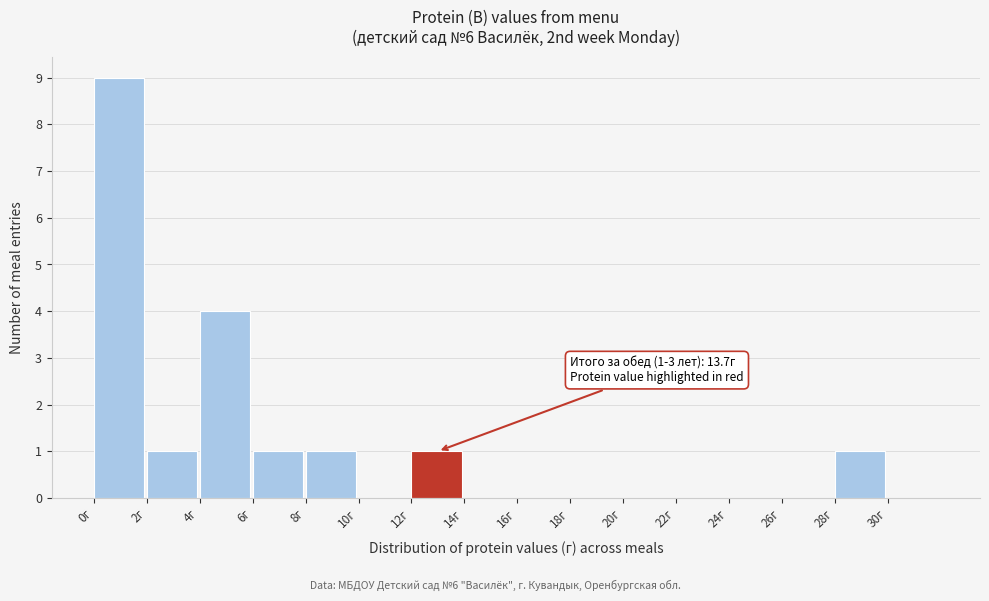

Which range on the x-axis has the tallest bar?

0 to 2